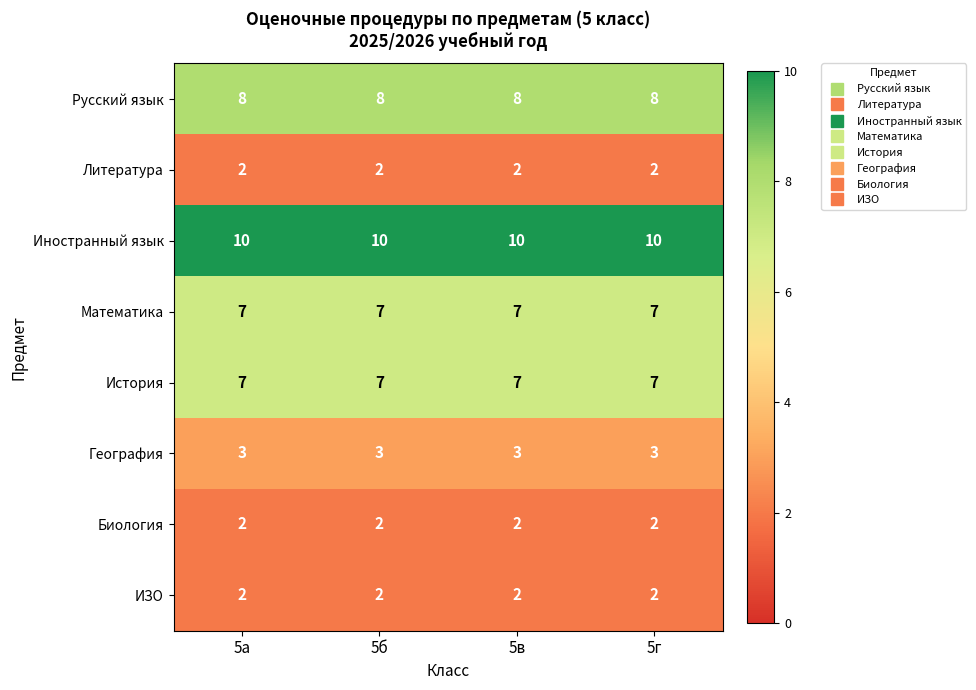

Which series has the largest total across all categories?

Иностранный язык